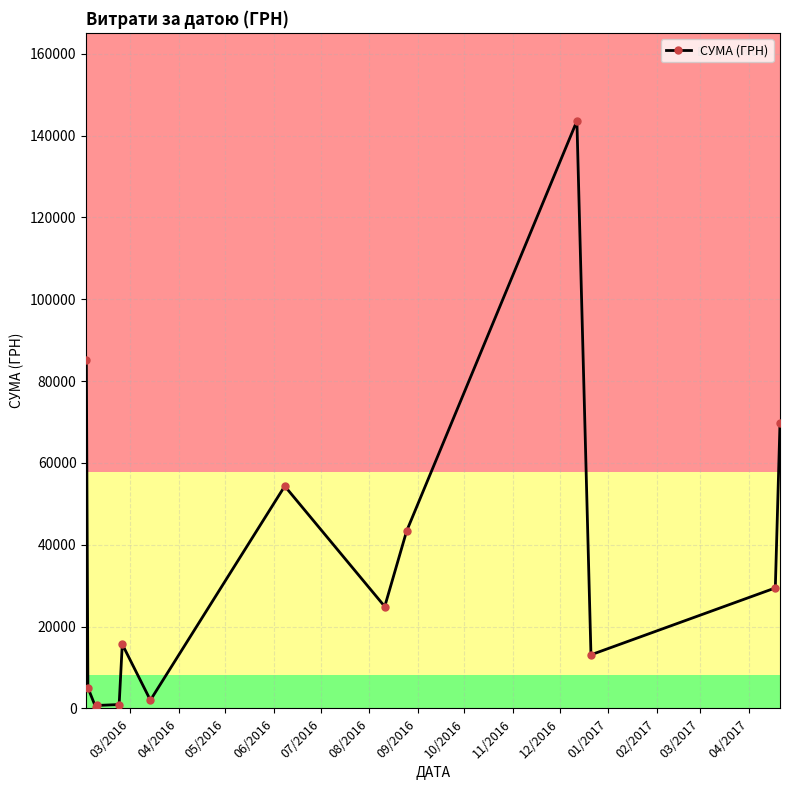

What is the average value?

34869.0